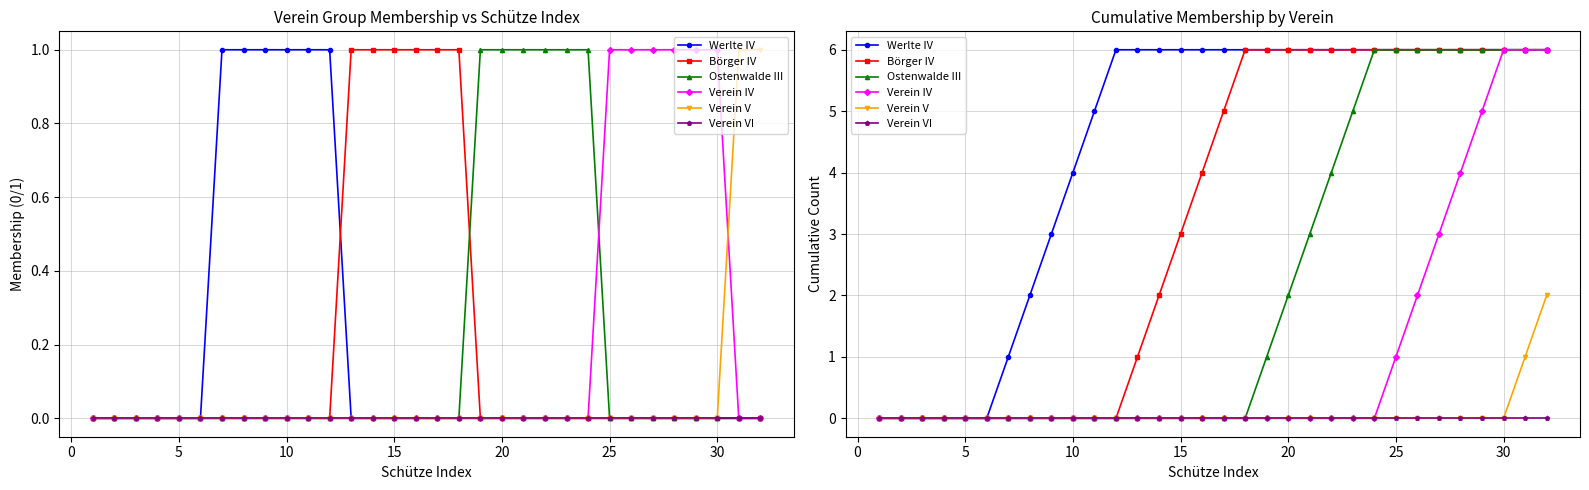

Does the chart have visible grid lines?

Yes